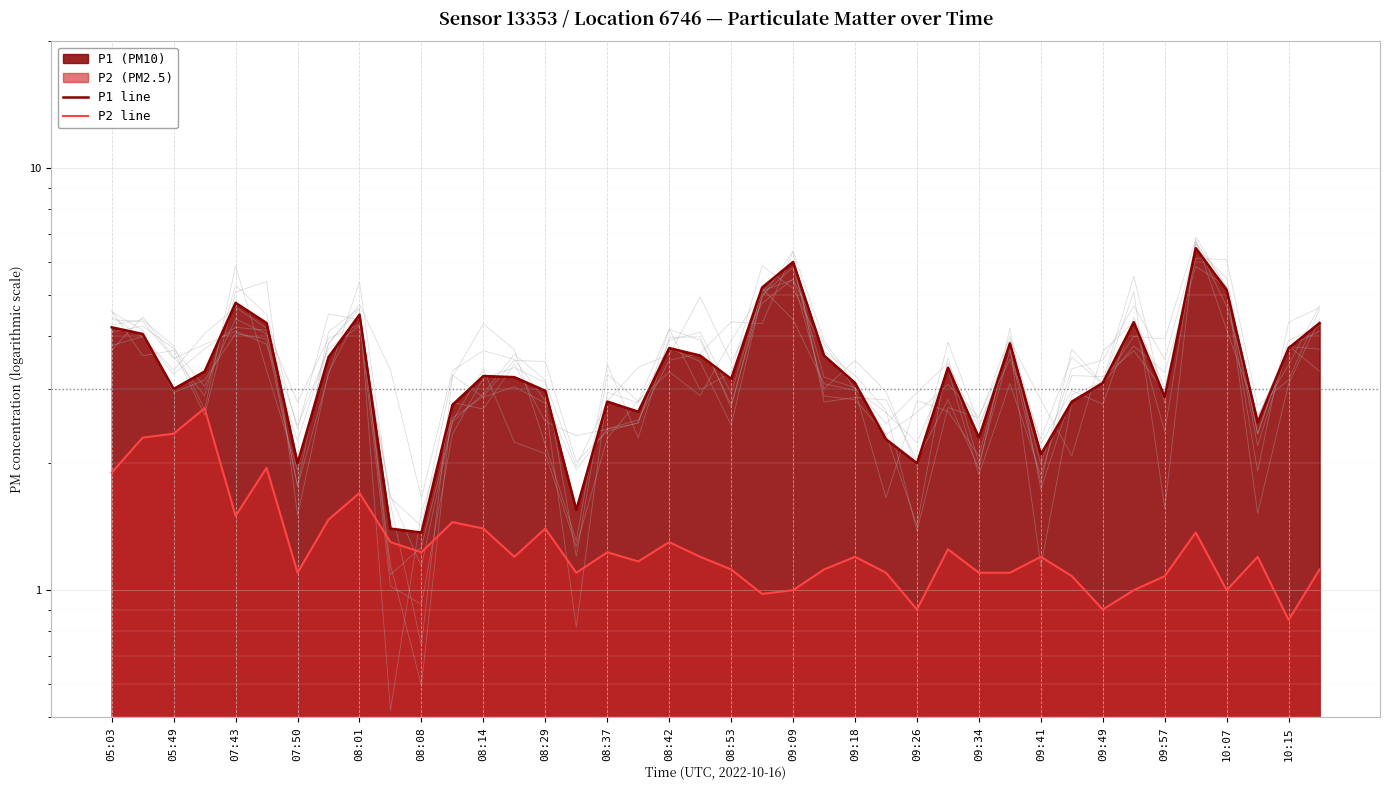

Which has a higher value, 24 or 09:26?

09:26